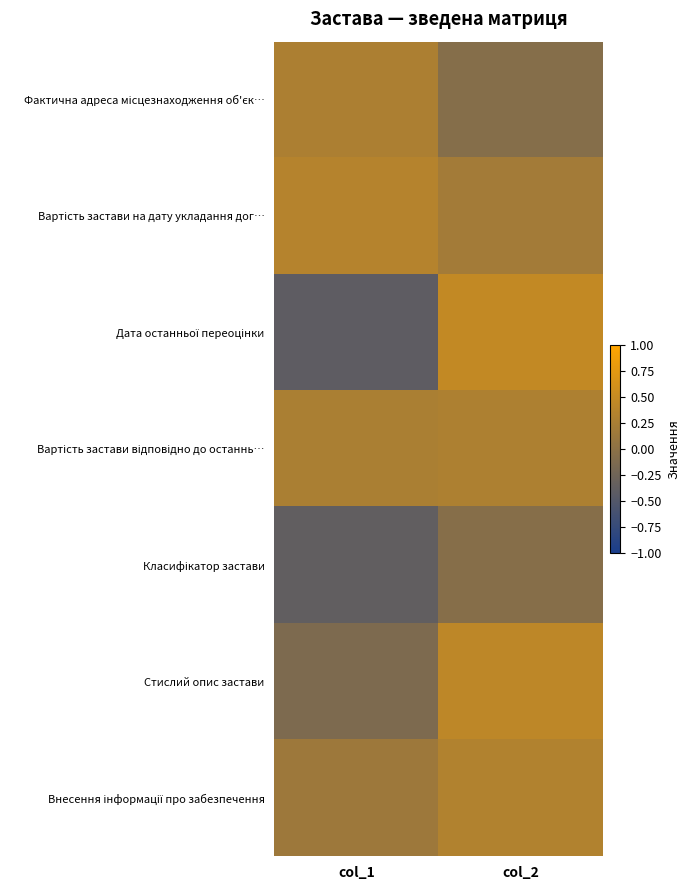

How many distinct data groups are displayed?

7